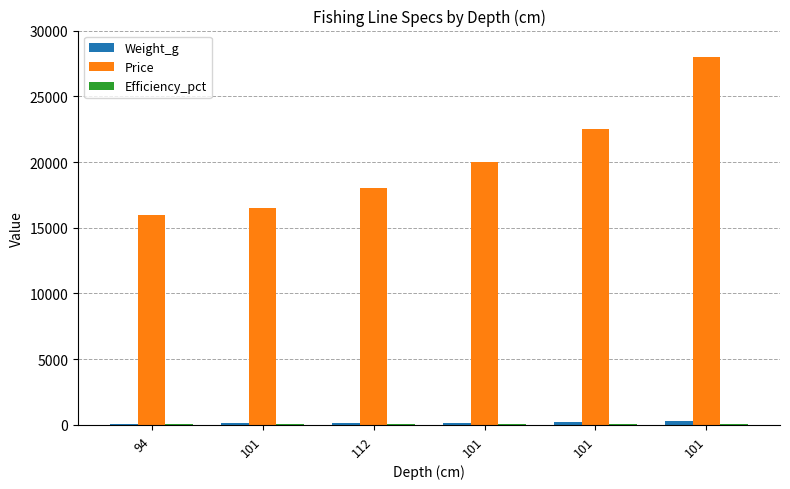

How many data points does each series have?

6